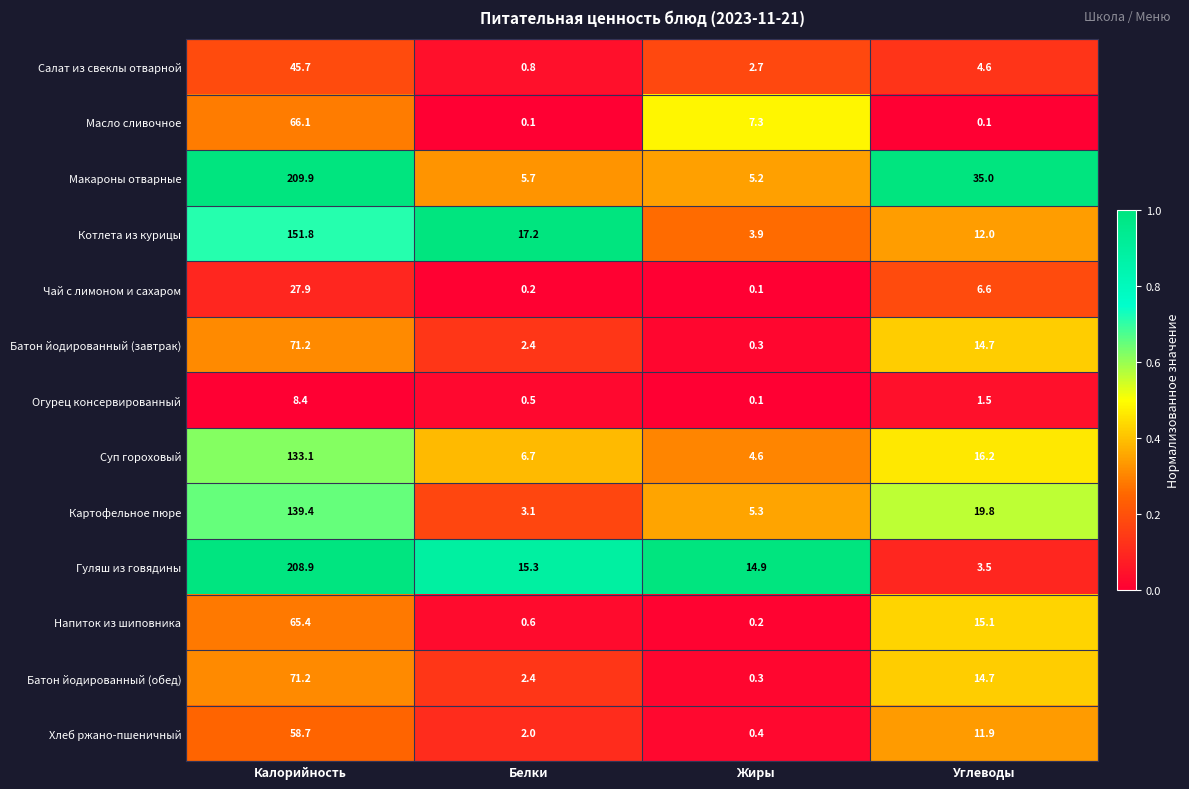

The value of Батон йодированный (обед) at Углеводы is 14.7. True or false?

True